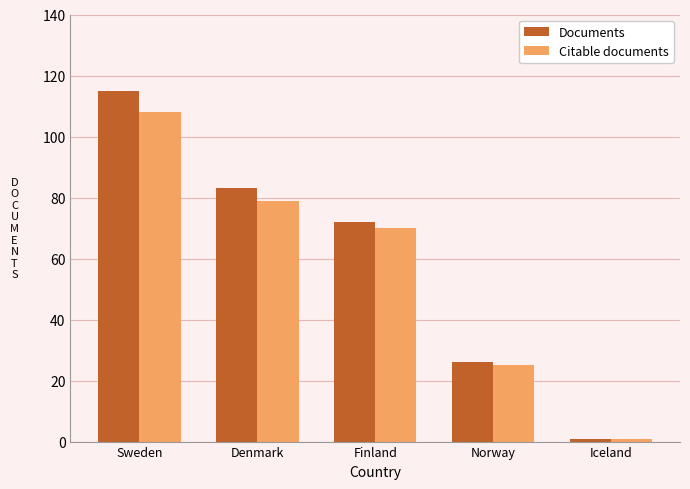

Reading left to right, transcribe all the data shown in this chart.

Documents: Sweden=115	Denmark=83	Finland=72	Norway=26	Iceland=1
Citable documents: Sweden=108	Denmark=79	Finland=70	Norway=25	Iceland=1